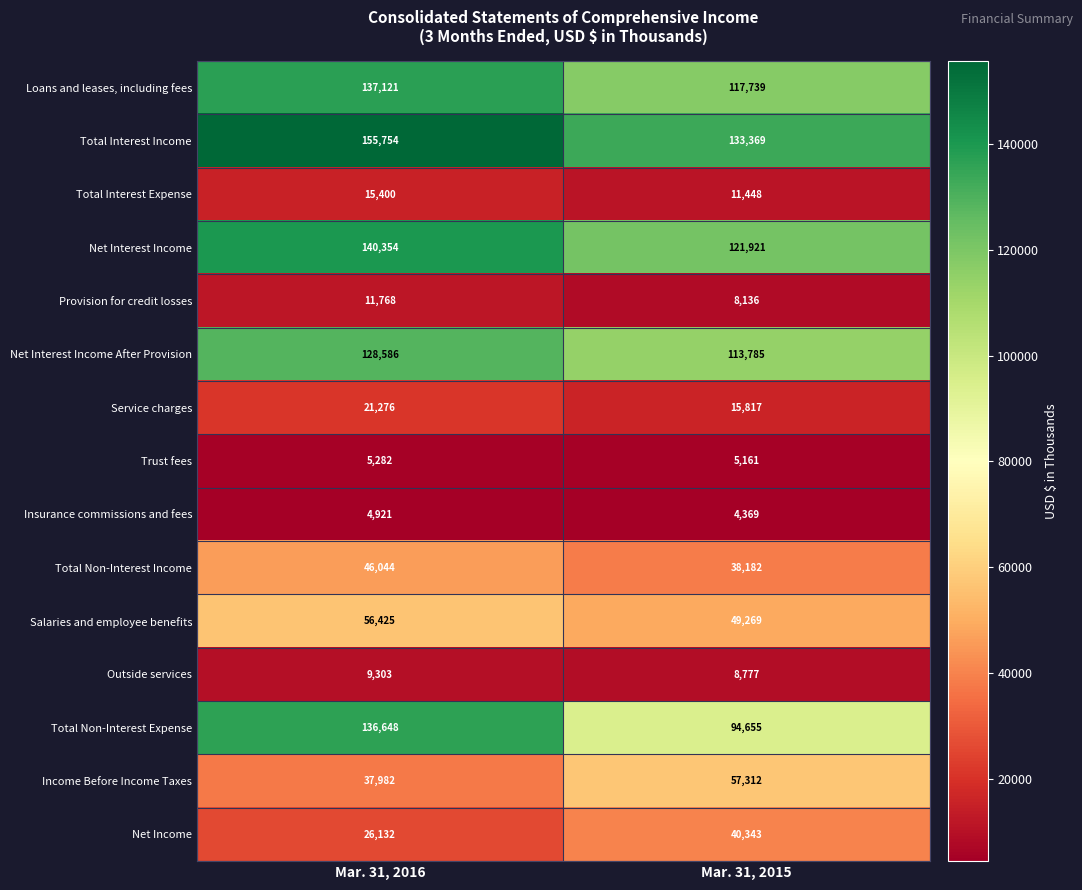

The value of Salaries and employee benefits at Mar. 31, 2015 is 73953. True or false?

False